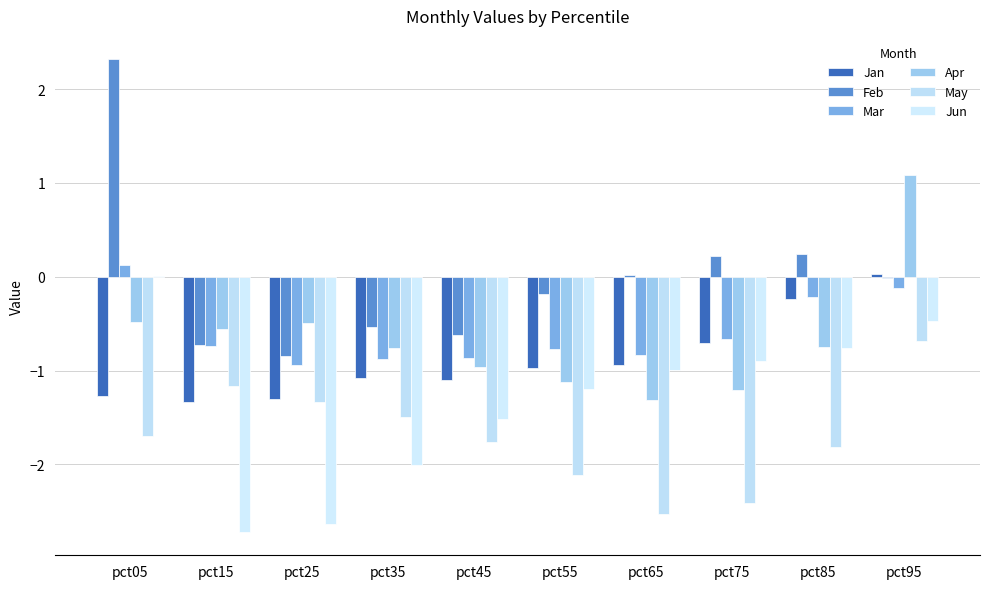

What is the sum of all Feb values?

-0.1